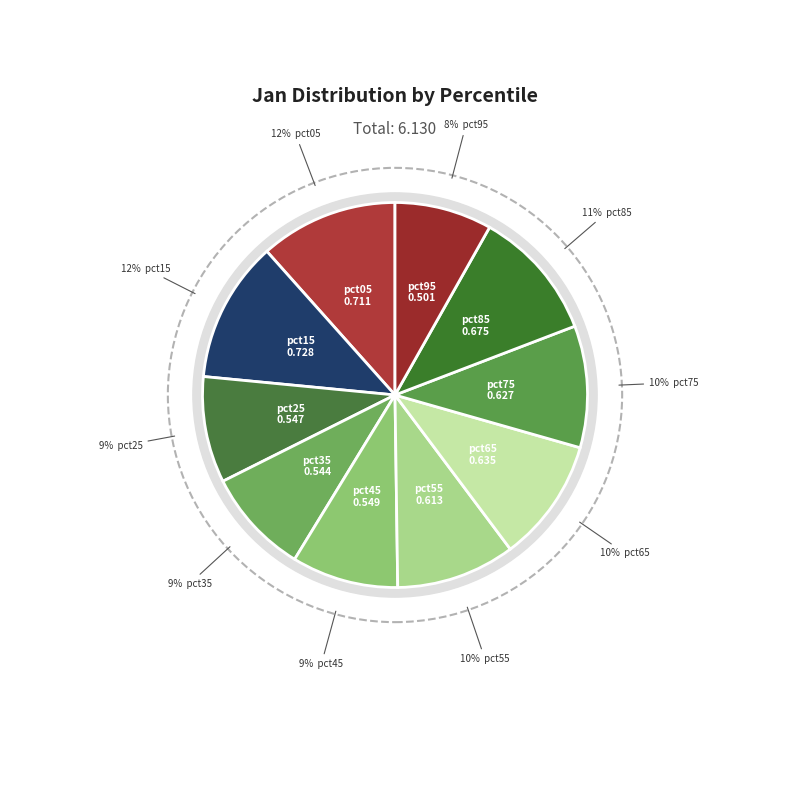

Is there a majority slice in this chart?

No